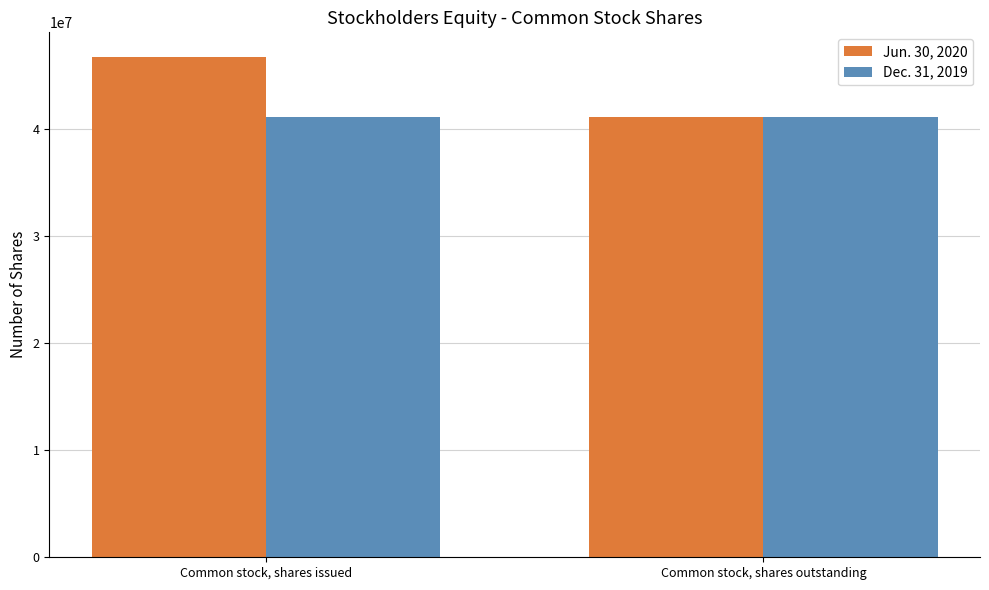

Reading left to right, extract all data points from this chart.

Jun. 30, 2020: Common stock, shares issued=46659554	Common stock, shares outstanding=41125303
Dec. 31, 2019: Common stock, shares issued=41125303	Common stock, shares outstanding=41125303